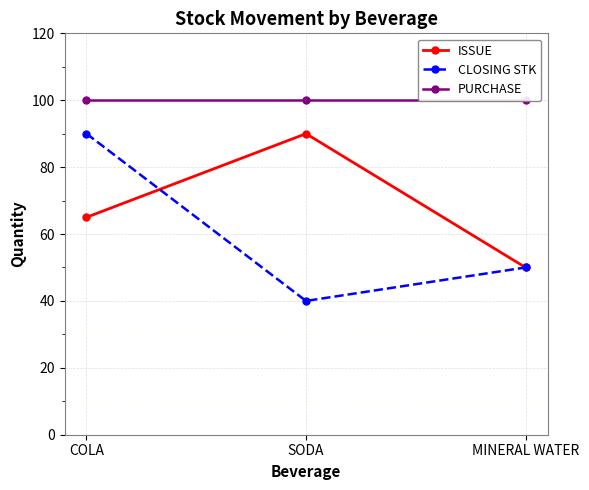

What is the sum of the ISSUE values at COLA and MINERAL WATER?

115